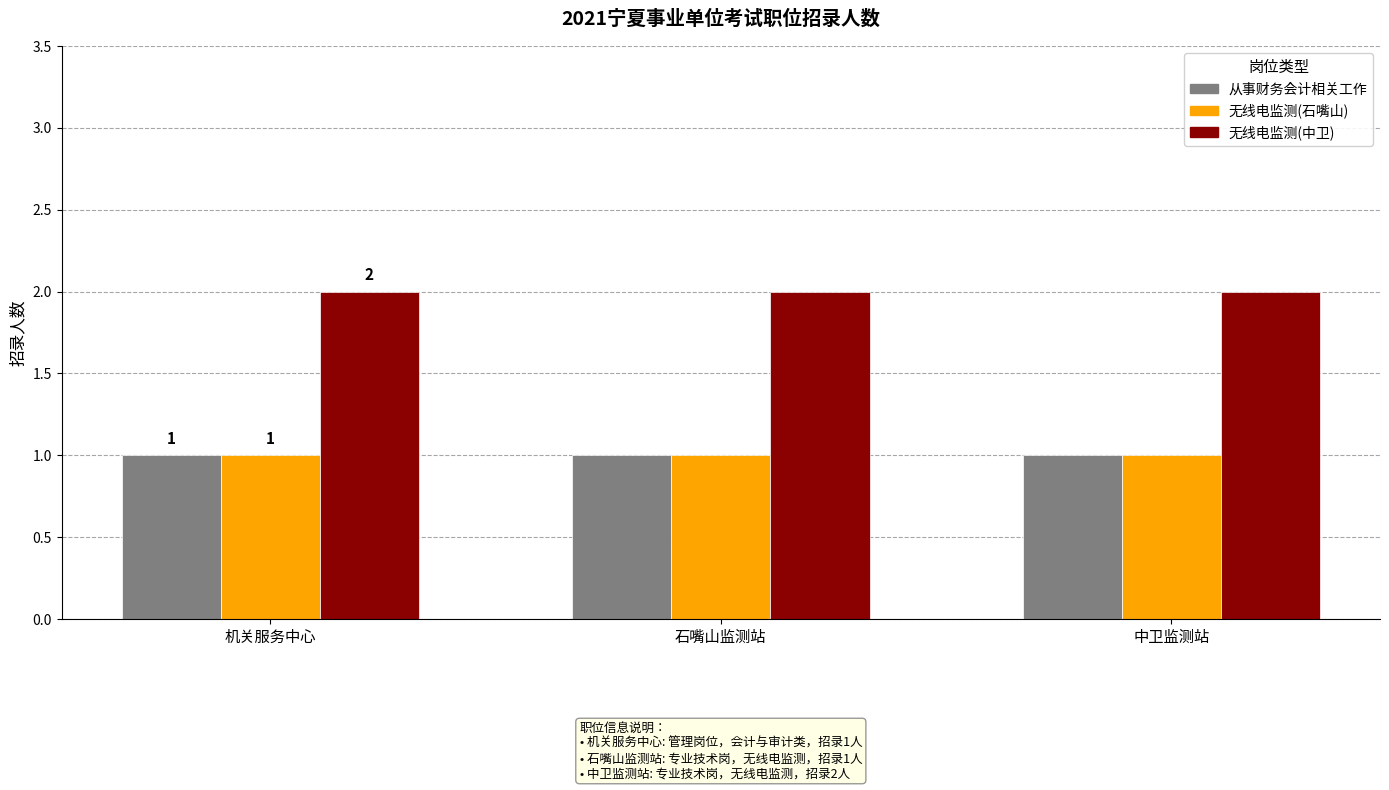

Reading left to right, extract all data points from this chart.

从事财务会计相关工作: 机关服务中心=1	石嘴山监测站=1	中卫监测站=1
无线电监测(石嘴山): 机关服务中心=1	石嘴山监测站=1	中卫监测站=1
无线电监测(中卫): 机关服务中心=2	石嘴山监测站=2	中卫监测站=2